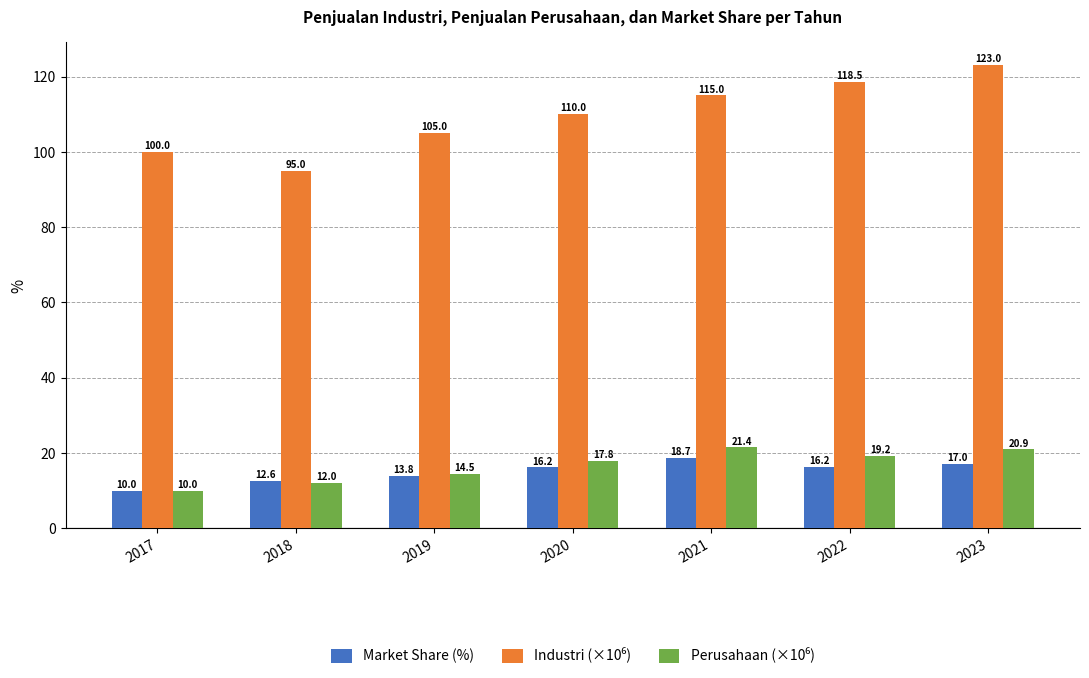

What is the average value of the Market Share (%) series?

14.9